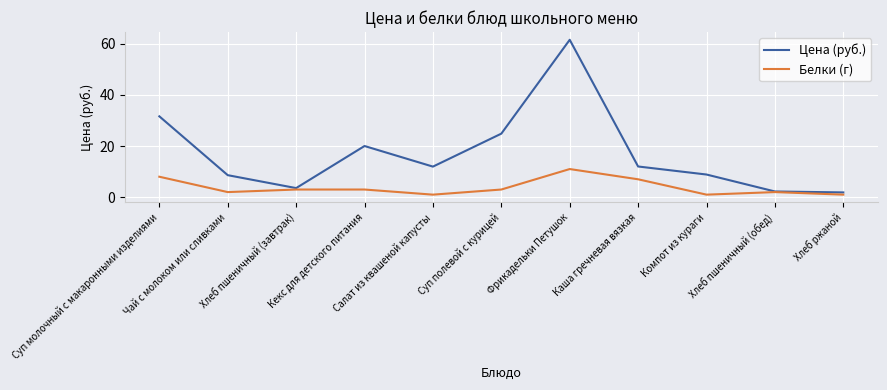

Does the chart display data point markers on the line(s)?

No